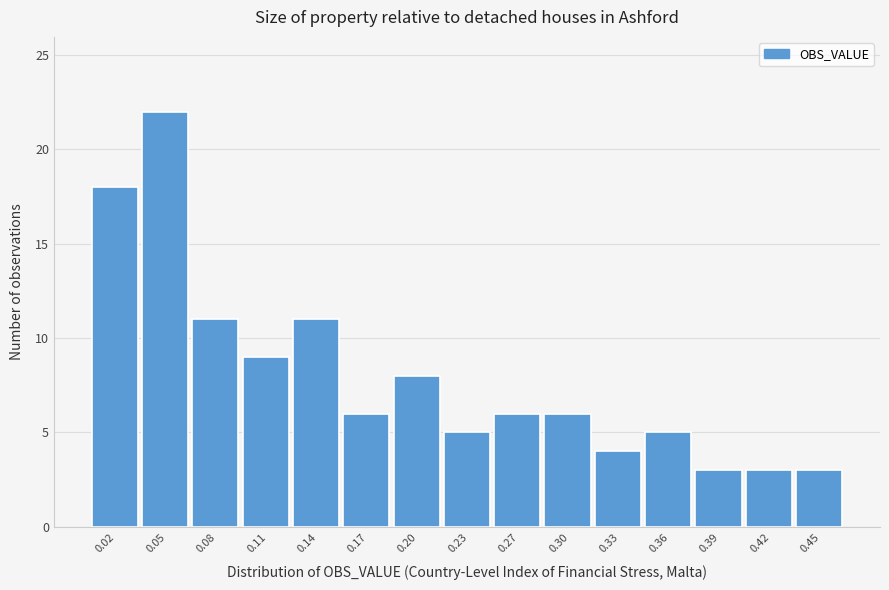

Reading right to left, extract all data points from this chart.

3	3	3	5	4	6	6	5	8	6	11	9	11	22	18